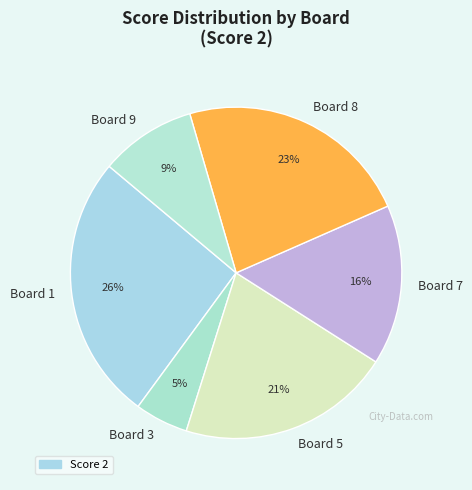

Is there any slice that represents more than half of the pie?

No